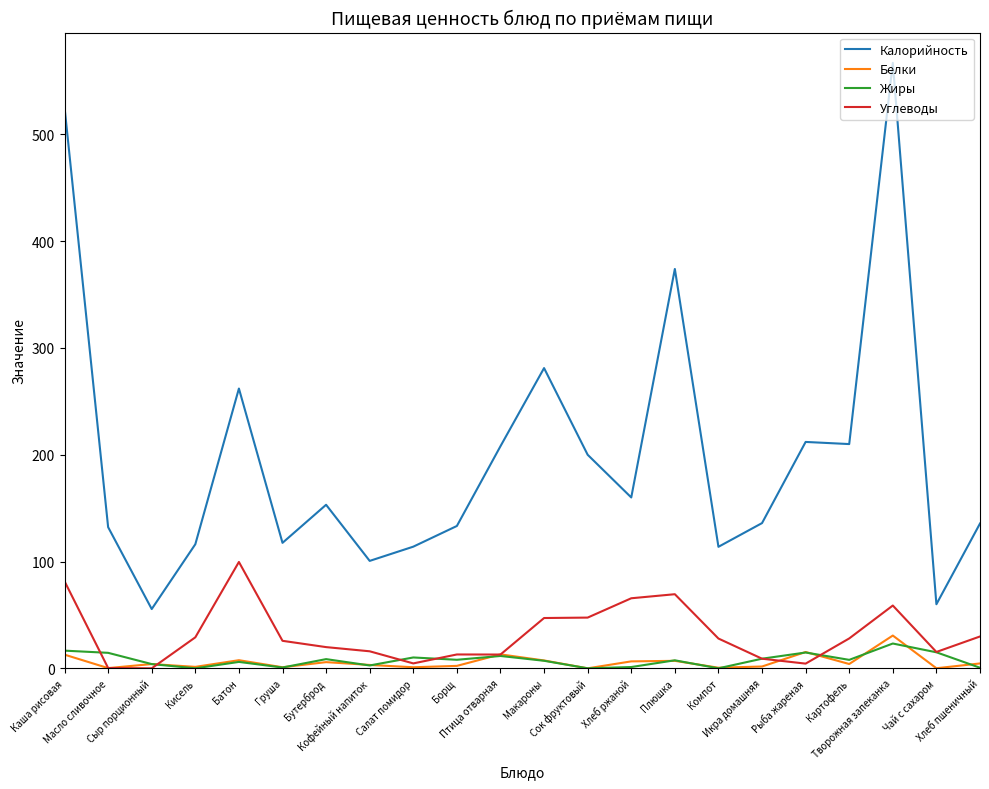

True or false: Калорийность and Жиры cross at least once.

False